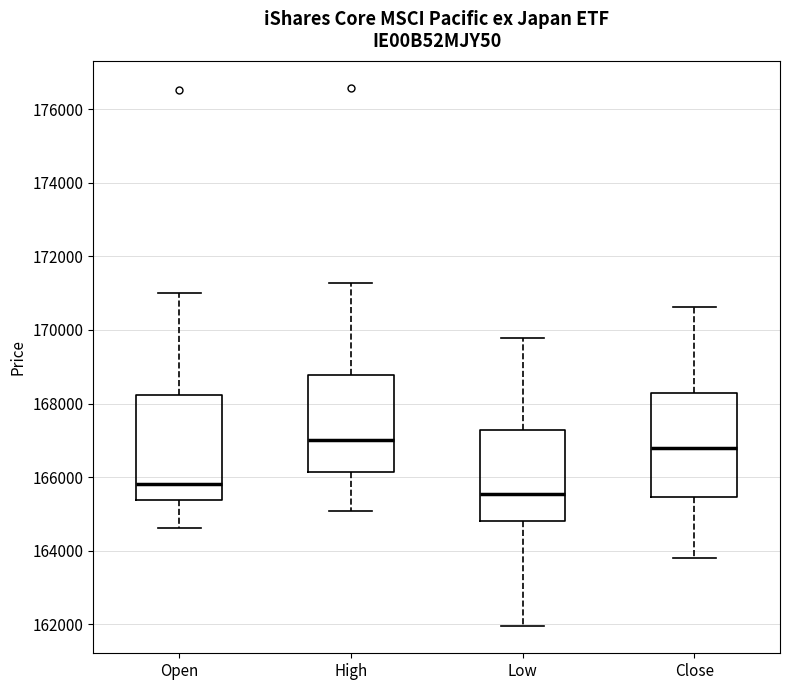

Which box's median line is the highest?

High